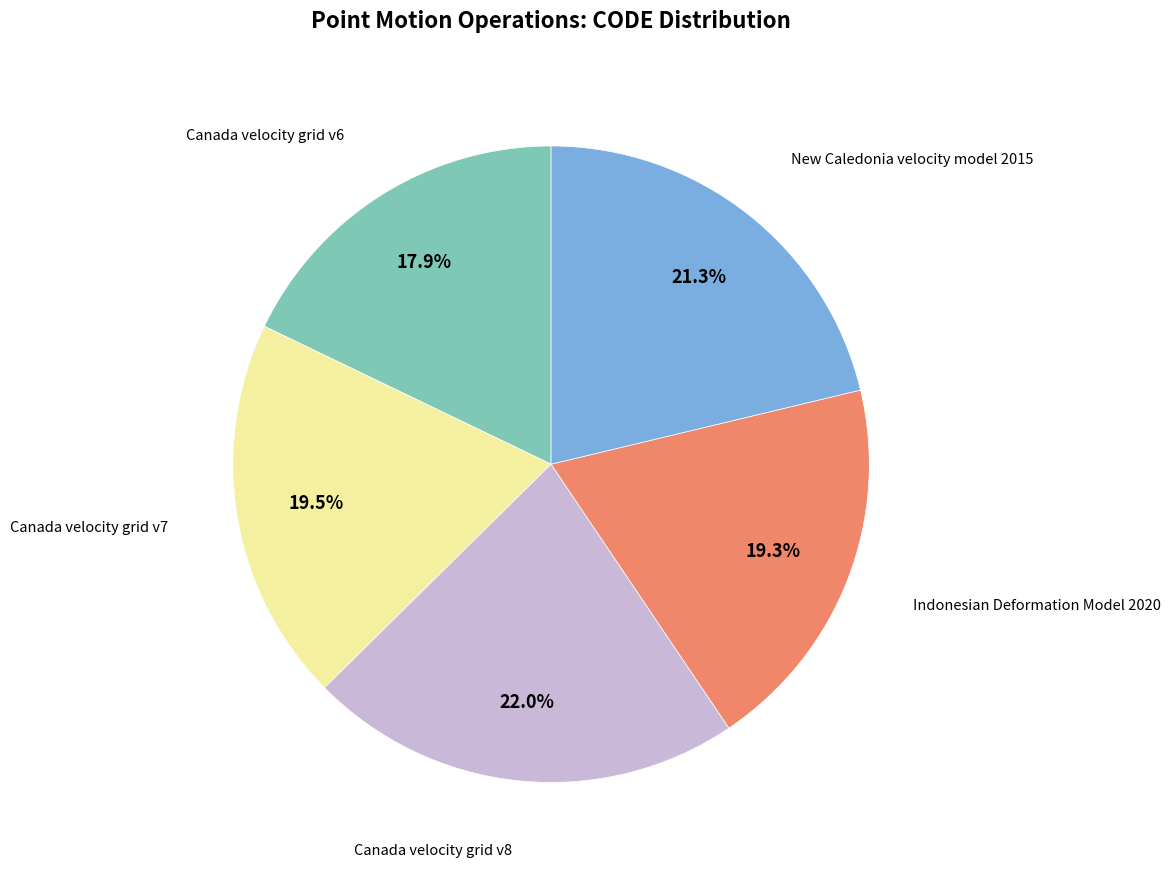

How many slices are in this pie chart?

5